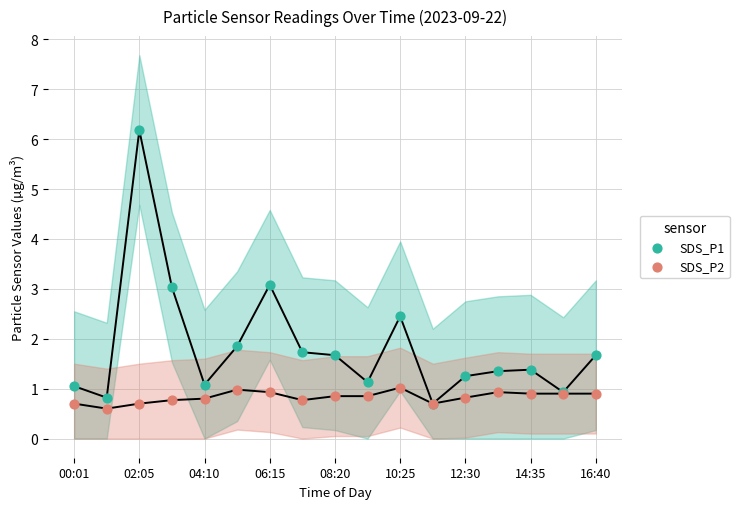

Which series has the largest Y range (max minus min)?

SDS_P1